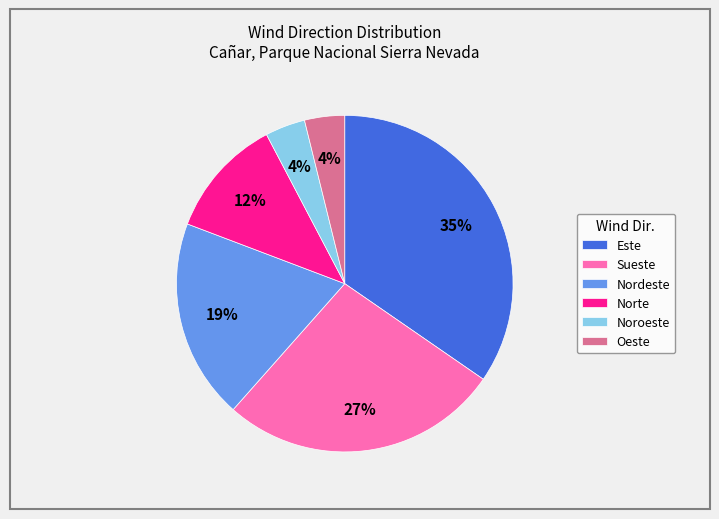

Does Noroeste account for over 50% of the chart?

No